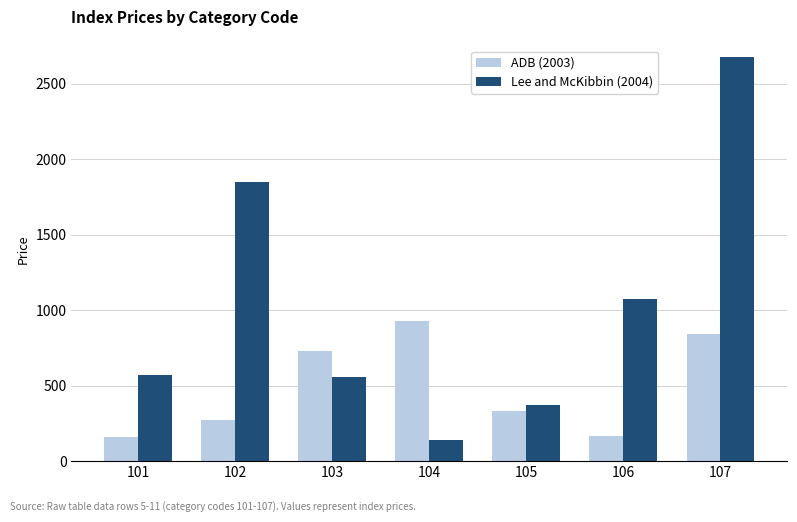

Where is Lee and McKibbin (2004) nearest to the value 1409?

106